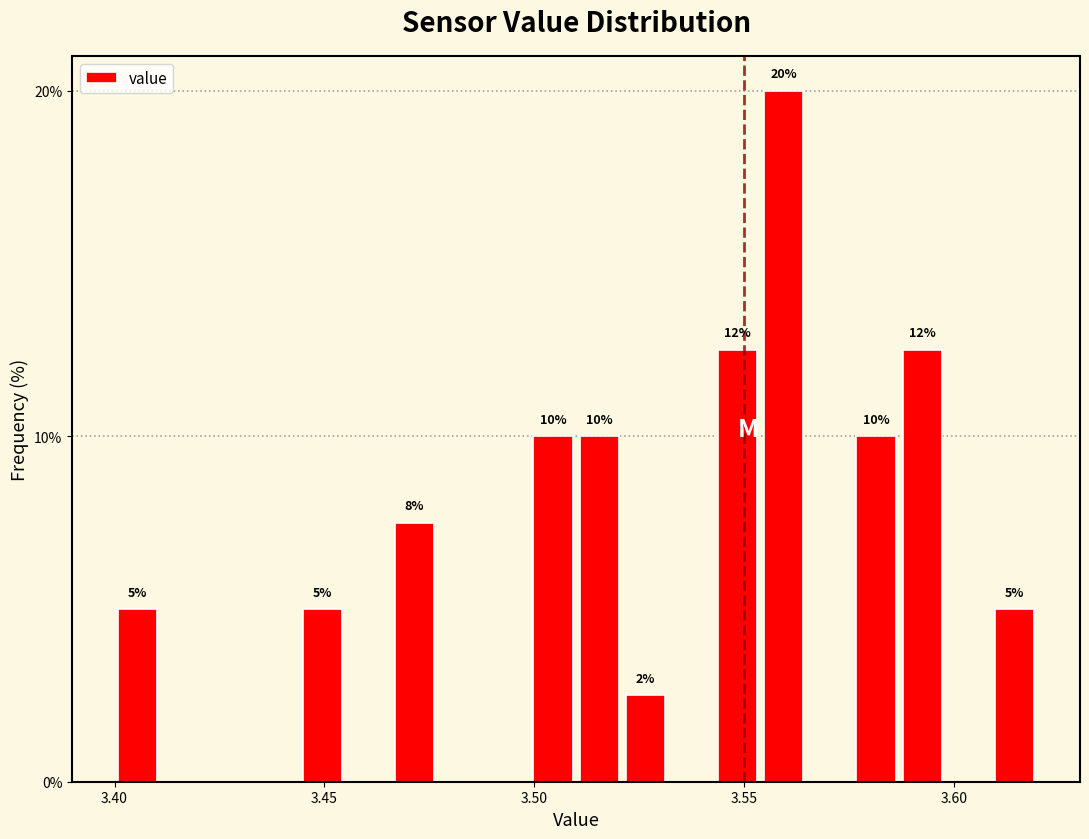

Read against the x-axis, roughly where is the centre of the tallest bar?

3.560